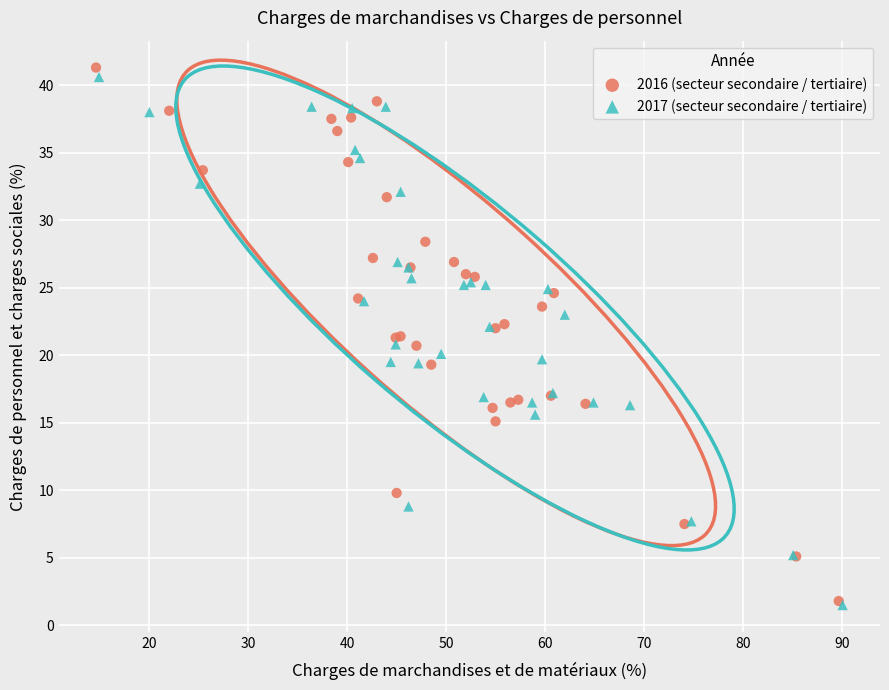

Which series has the widest spread of Y values?

2016 (secteur secondaire / tertiaire)